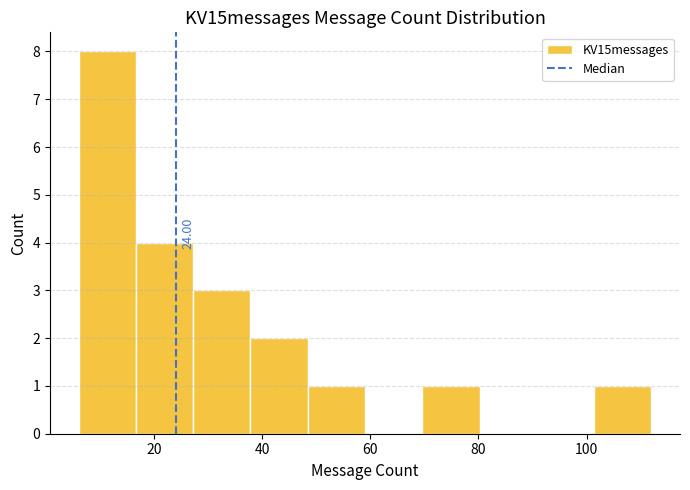

Over which range of the x-axis is the bar tallest?

6.0 to 16.6